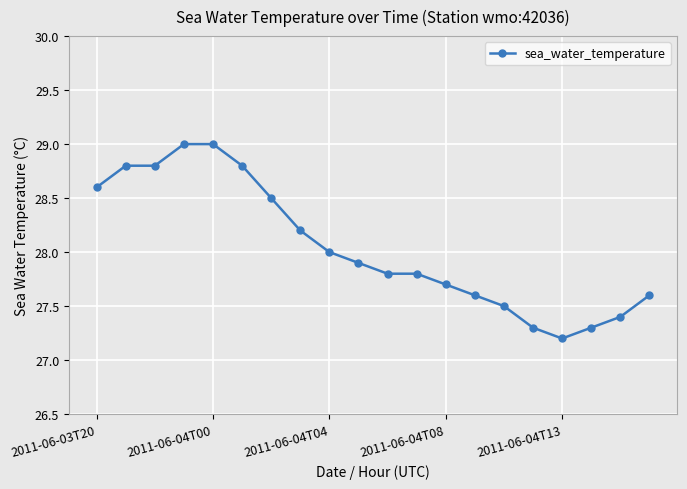

What is the value of the 5th point from the left?

29.0